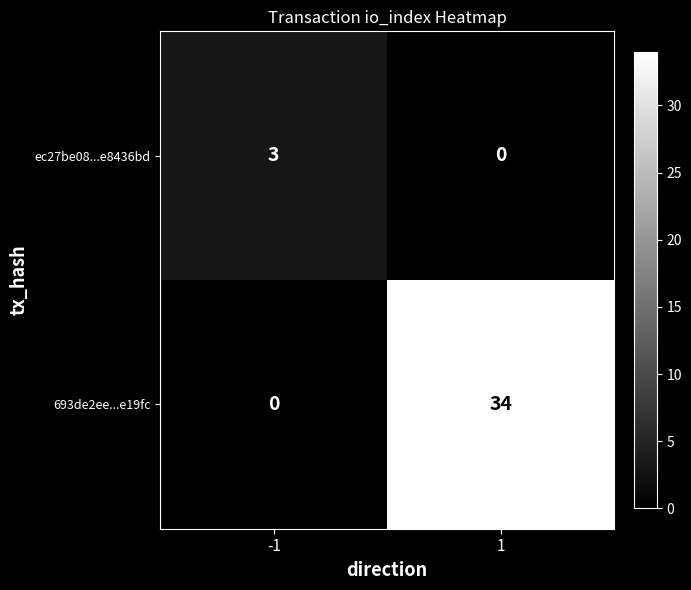

Reading right to left, transcribe all the data shown in this chart.

ec27be08...e8436bd: 0	3
693de2ee...e19fc: 34	0